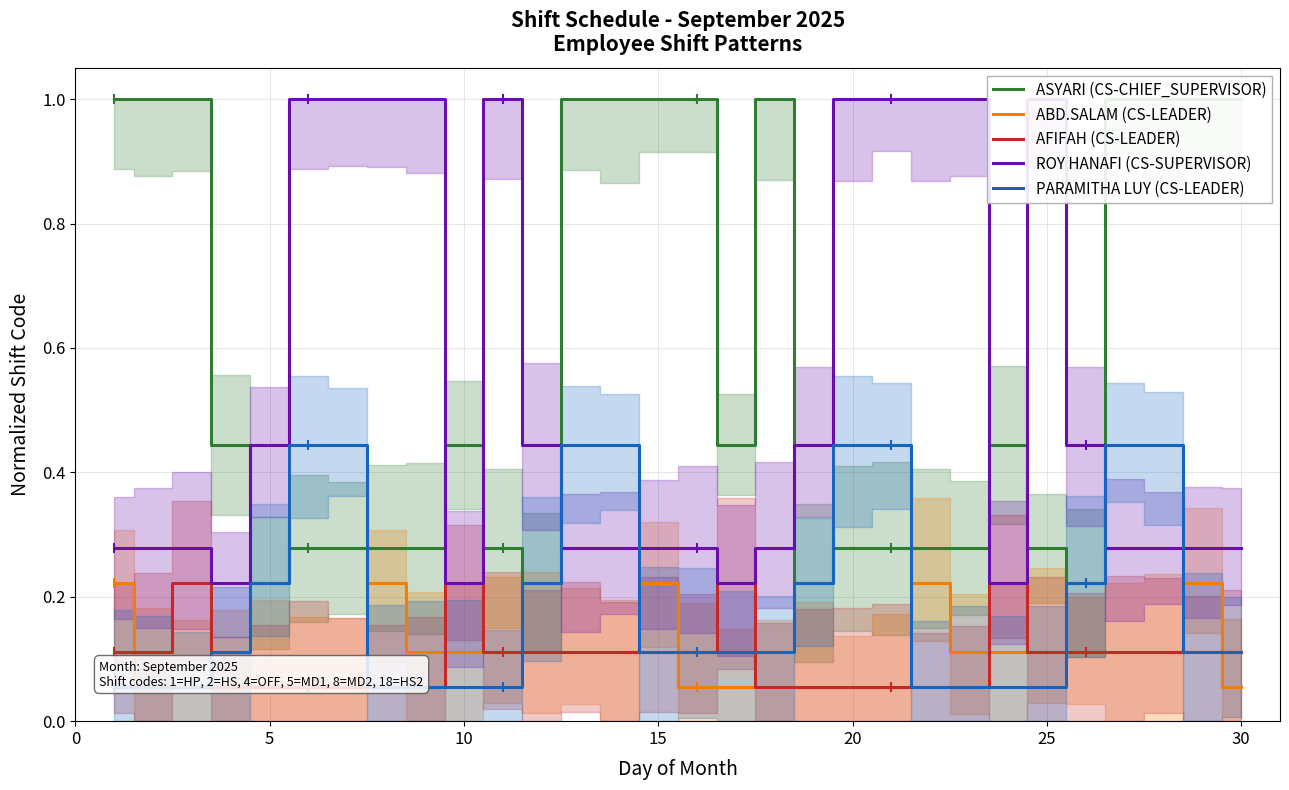

Which series has the widest spread of values?

ASYARI (CS-CHIEF_SUPERVISOR)